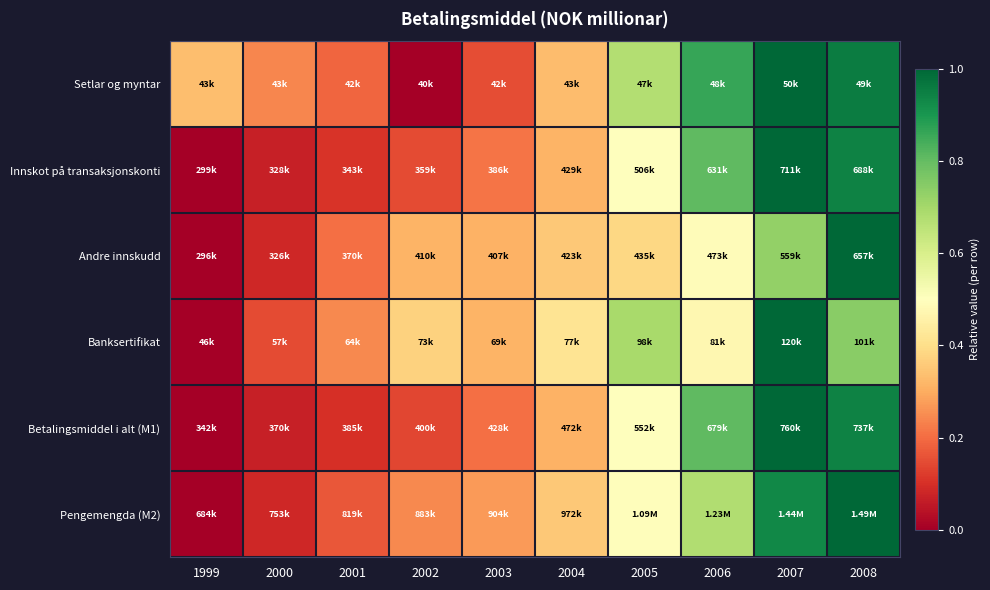

At how many categories does at least one series exceed 0?

10